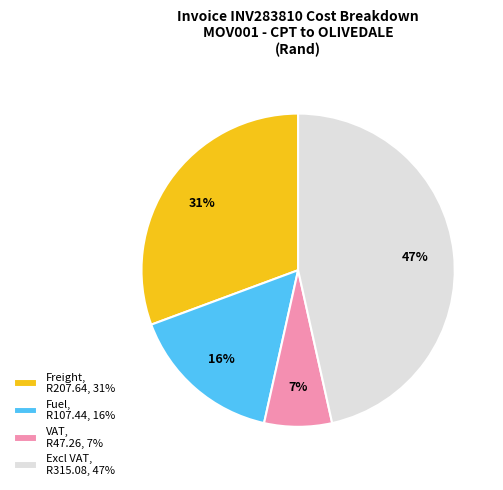

Between Fuel and Excl VAT, which is larger?

Excl VAT